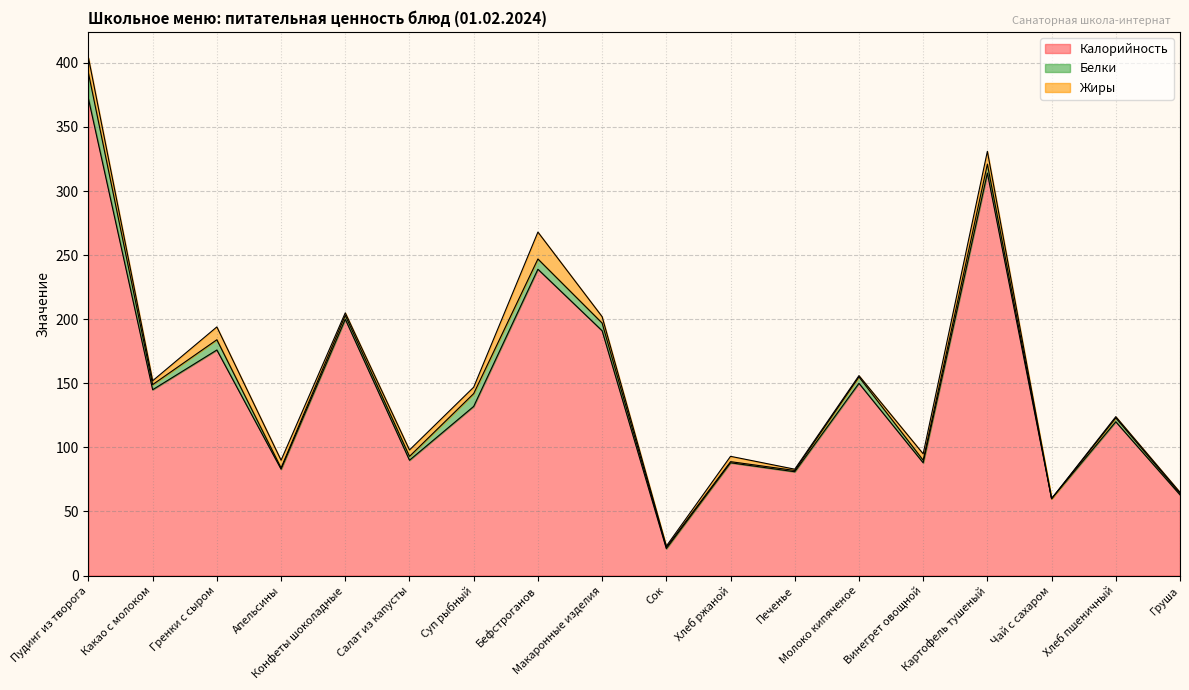

How many lines are shown in the chart?

3